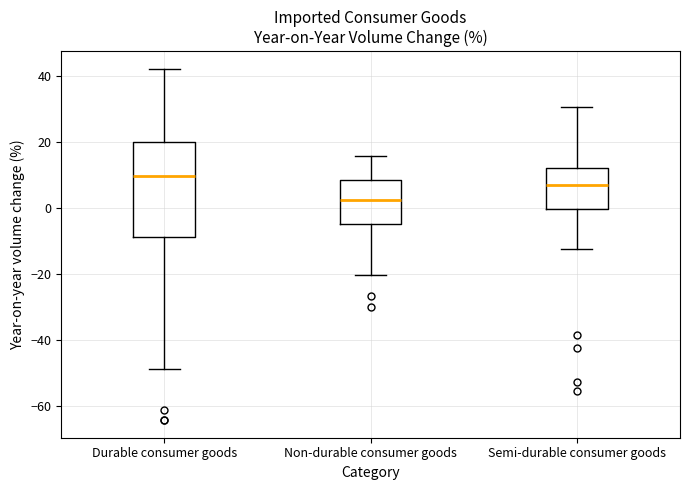

Reading left to right, transcribe this box plot: for each box, give where its median line is, the range the box spans, and where its two whiskers end, as read against the y-axis. The values are not printed on the chart, so give them approximately, as read against the axis.

Durable consumer goods: median 10, box -8 to 20, whiskers -48 to 42
Non-durable consumer goods: median 2, box -4 to 8, whiskers -20 to 16
Semi-durable consumer goods: median 6, box 0 to 12, whiskers -12 to 30